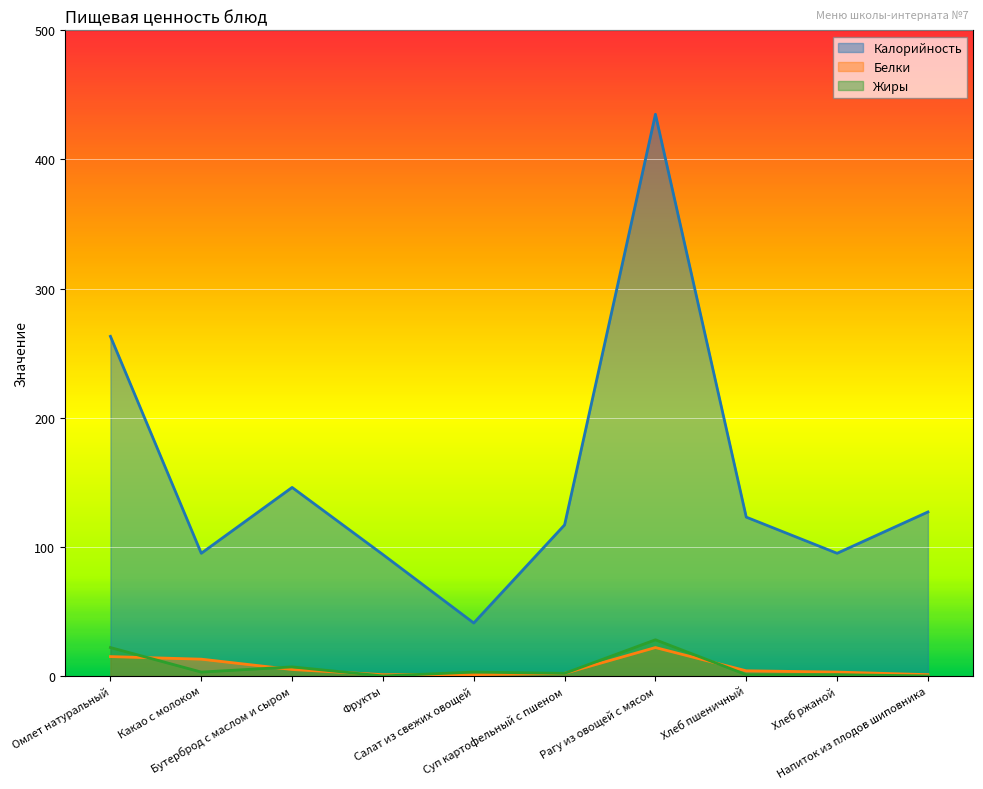

The Жиры series shows 7 at Омлет натуральный. True or false?

False